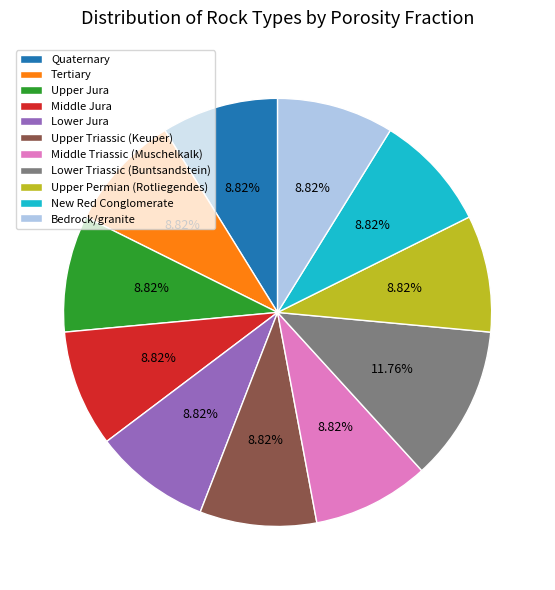

To the nearest percent, what is the difference between the largest and smallest slice percentages?

3%